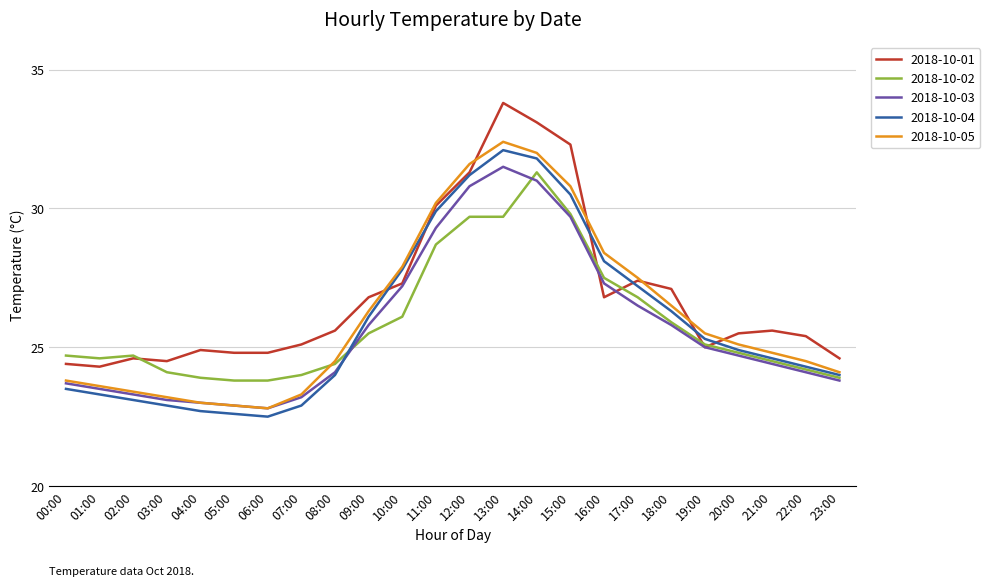

What is the average value of the 2018-10-05 series?

26.2